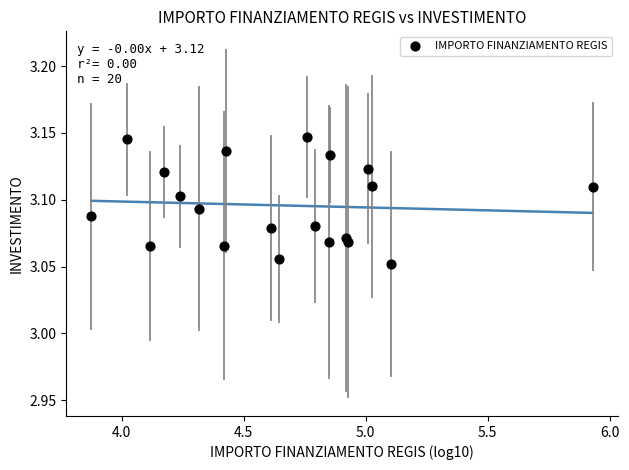

What is the range of X values (max minus min)?

2.1